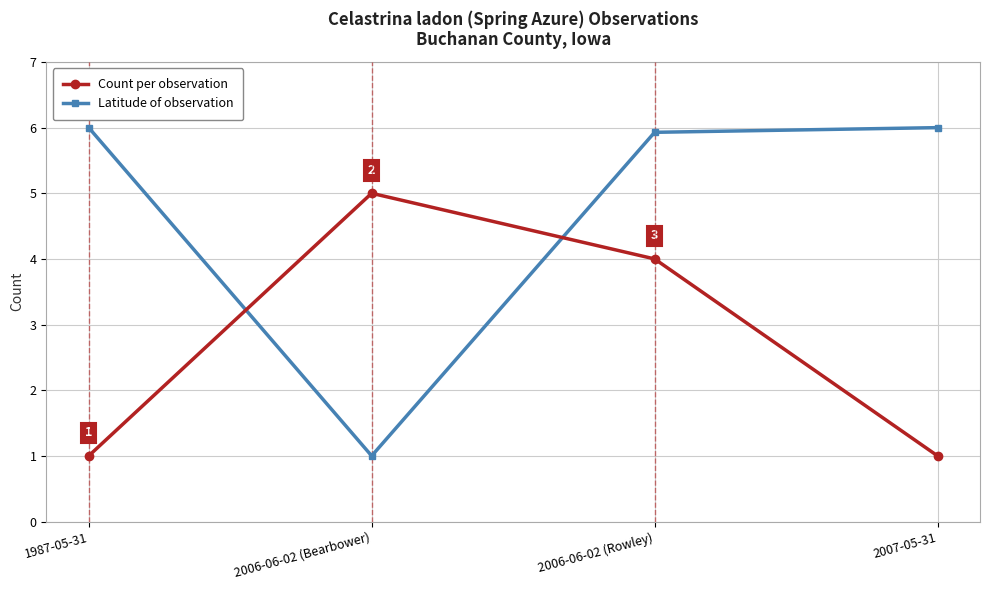

What is the label of the 2nd point from the left?

2006-06-02 (Bearbower)